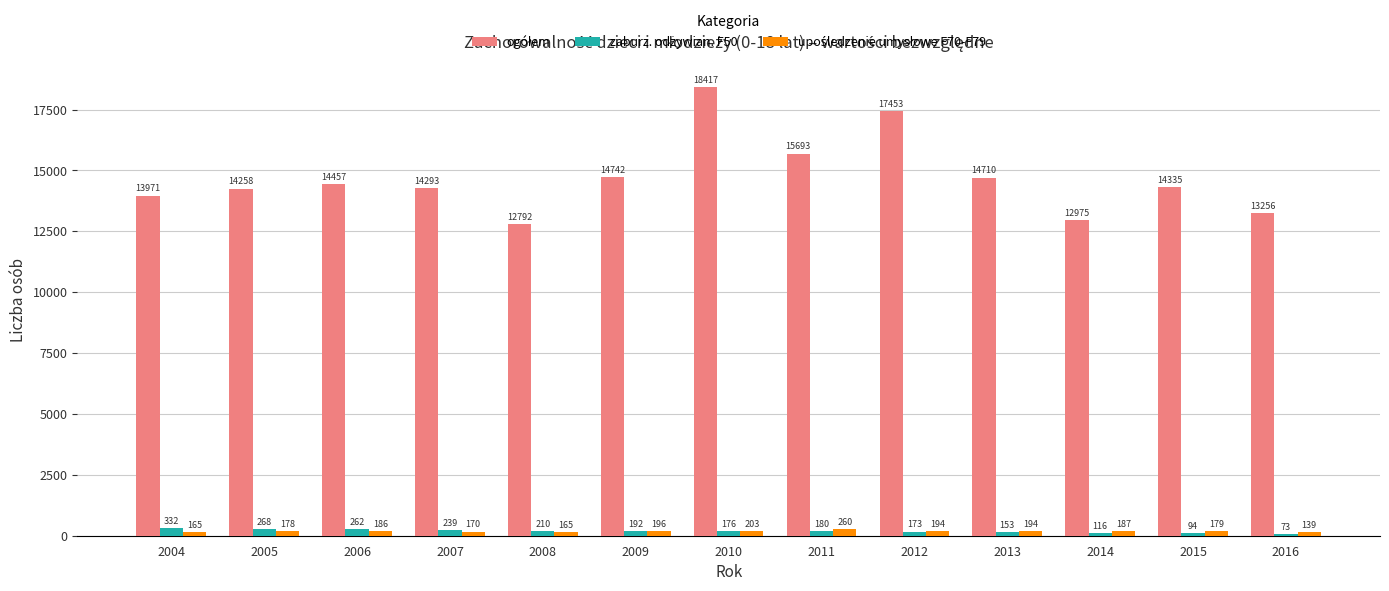

How many groups of bars are there?

13